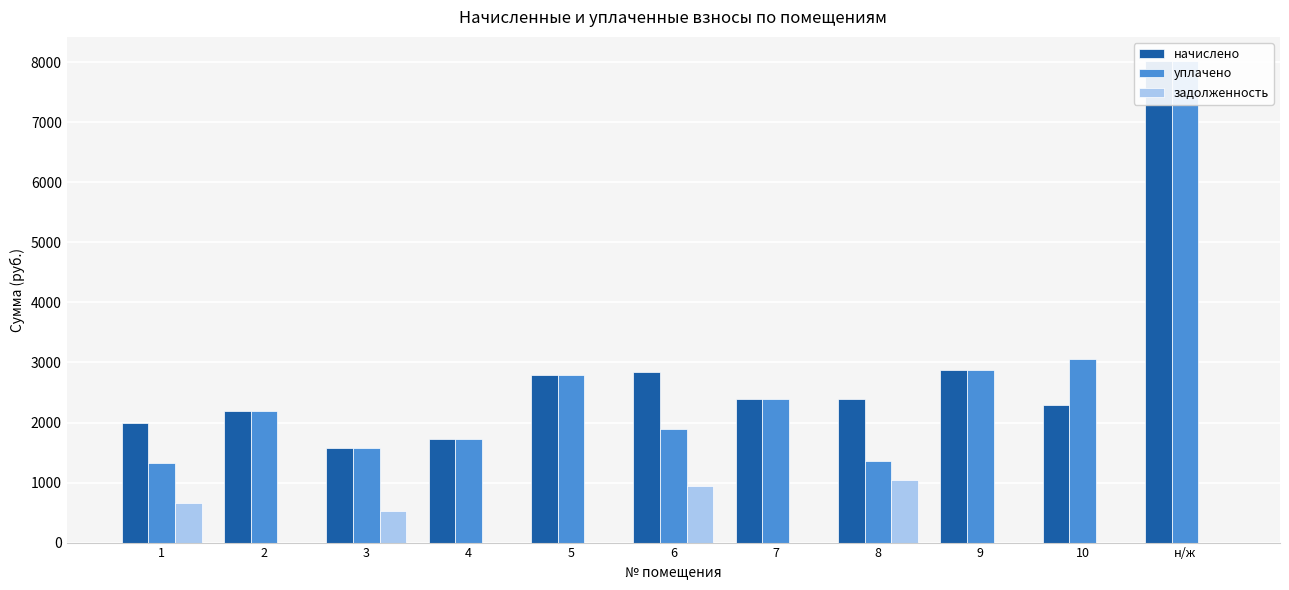

What is the sum of all уплачено values?

29213.6